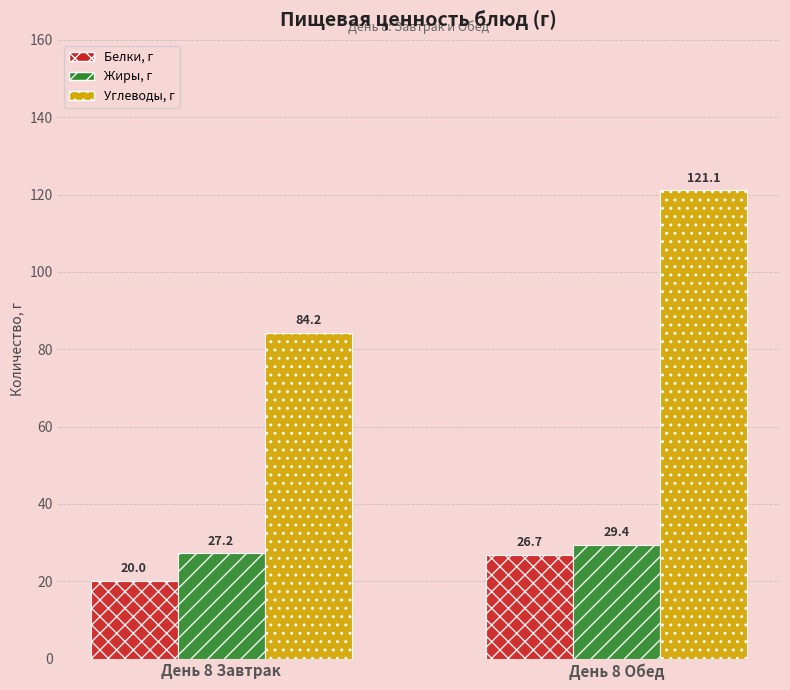

What is the value of the Жиры, г bar at the 1st from the left?

27.2